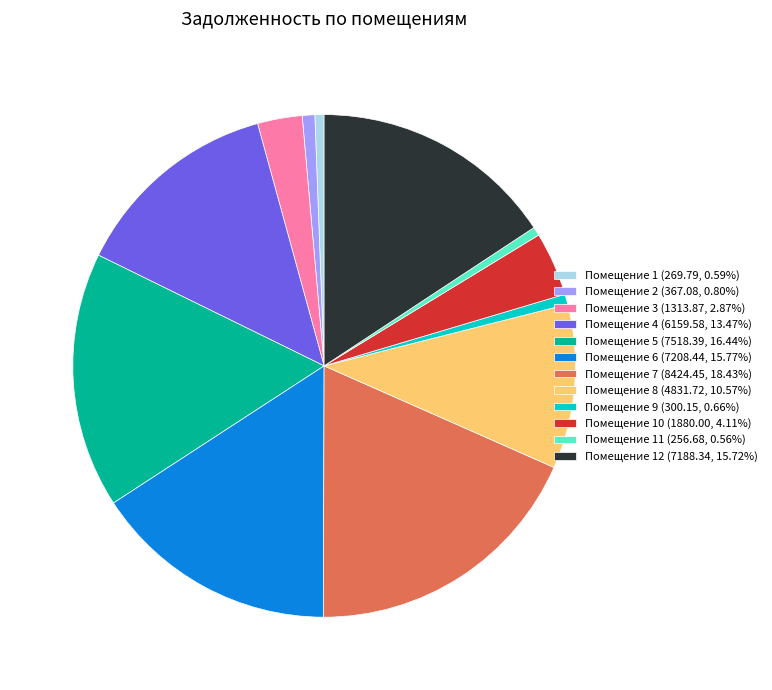

Count the number of slices in the pie.

12